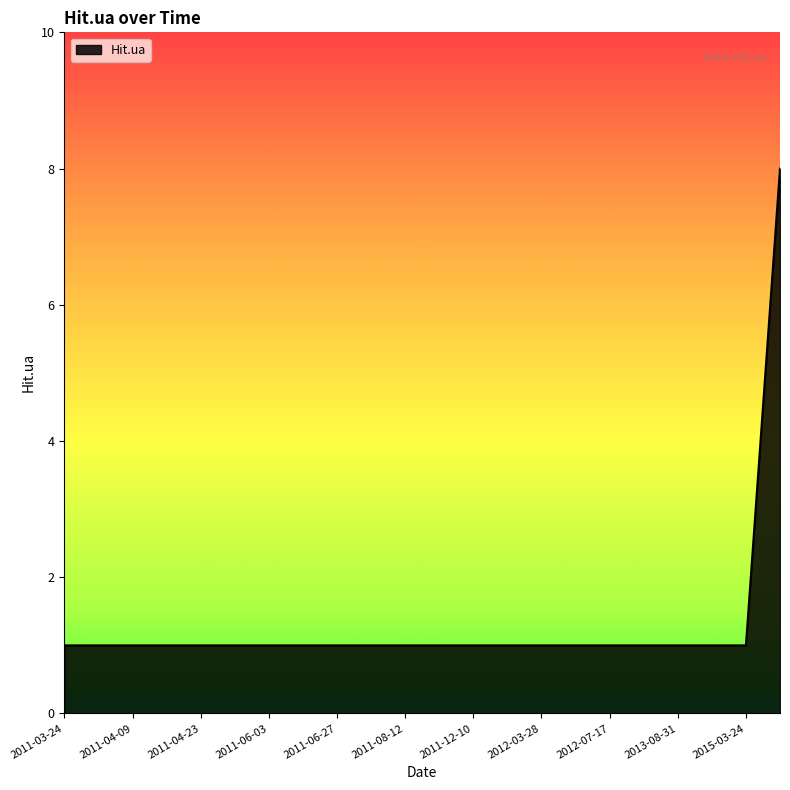

What is the greatest value displayed?

8